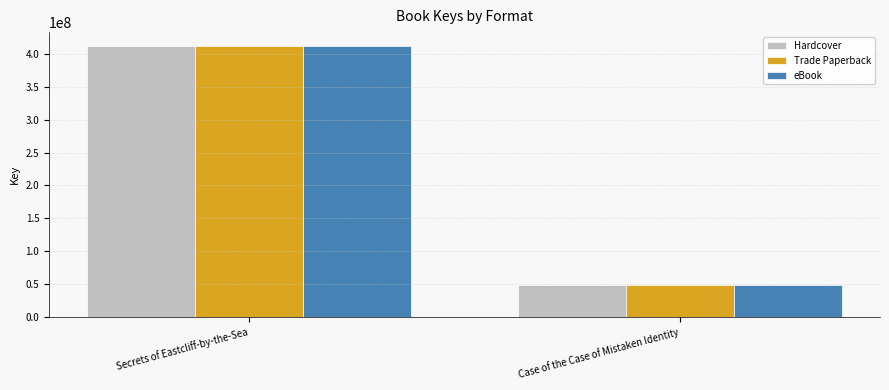

What is the difference between the Hardcover values at Case of the Case of Mistaken Identity and Secrets of Eastcliff-by-the-Sea?

363818875